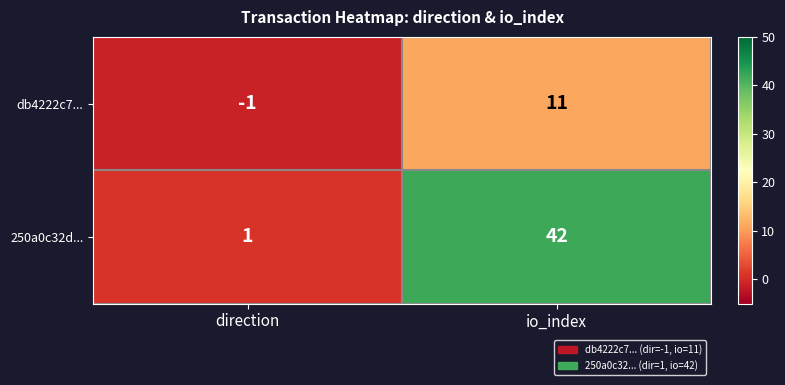

Reading left to right, extract all data points from this chart.

db4222c7...: -1	11
250a0c32d...: 1	42